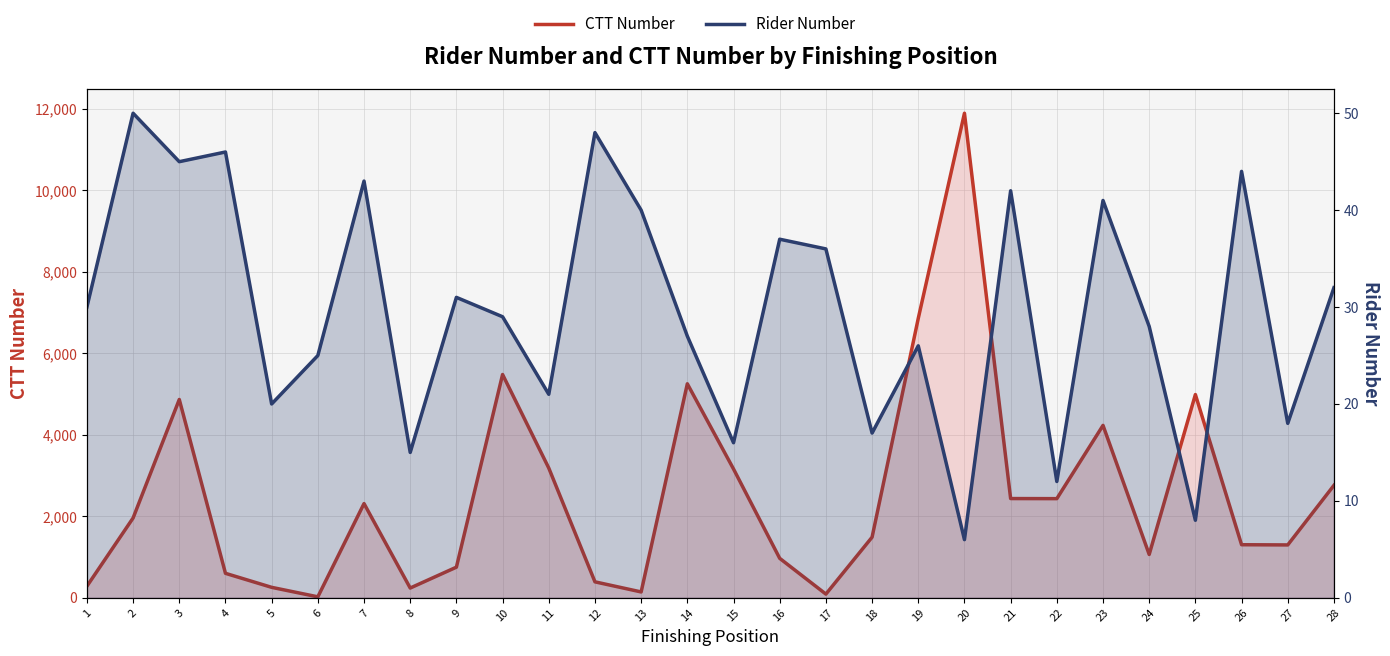

What is the difference between the CTT Number values at 19 and 1?

6574